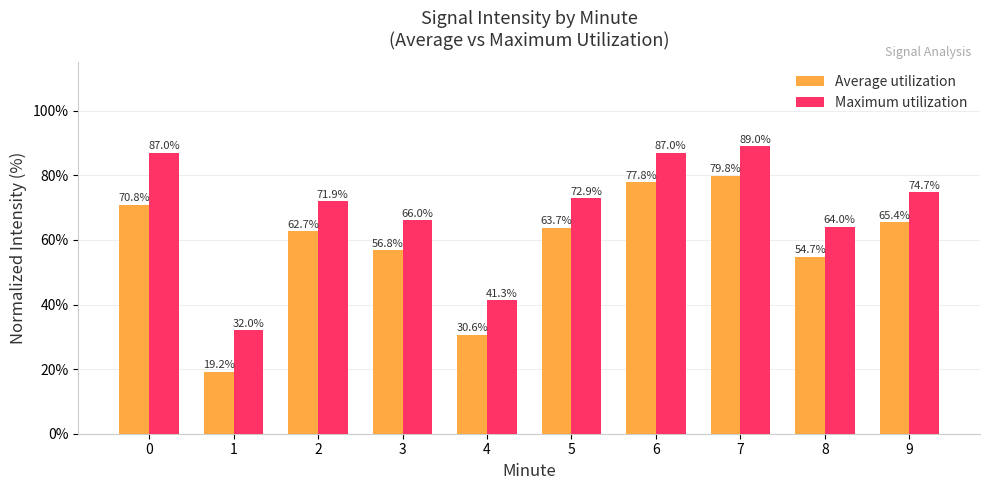

Reading left to right, list all the values displayed in this chart.

Average utilization: 0=70.8	1=19.2	2=62.7	3=56.8	4=30.6	5=63.7	6=77.8	7=79.8	8=54.7	9=65.4
Maximum utilization: 0=87.0	1=32.0	2=71.9	3=66.0	4=41.3	5=72.9	6=87.0	7=89.0	8=64.0	9=74.7